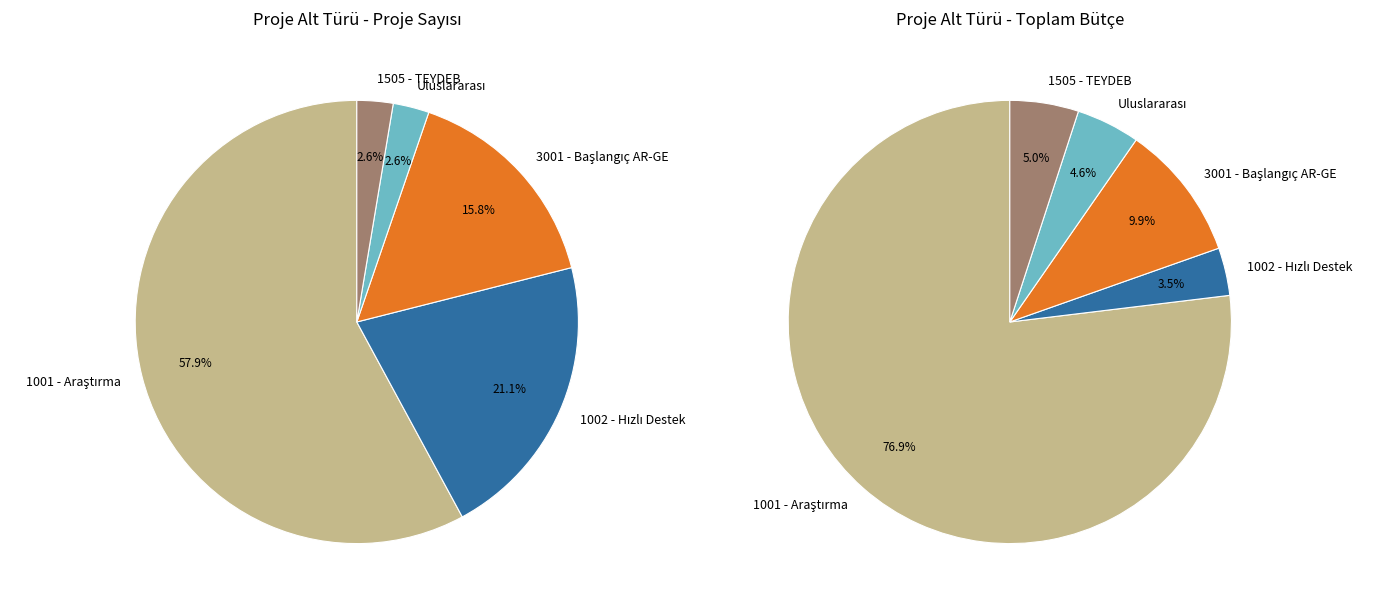

What is the ratio of the value at 1002 - Hızlı Destek to the value at Uluslararası?

8.0